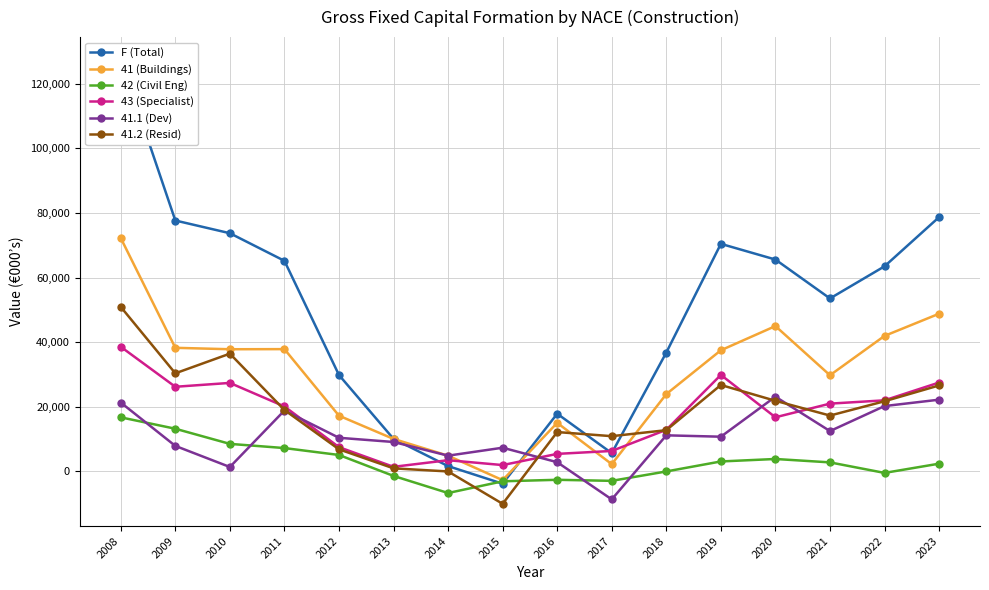

Is it true that 41 (Buildings) equals 3294 at 2017?

False